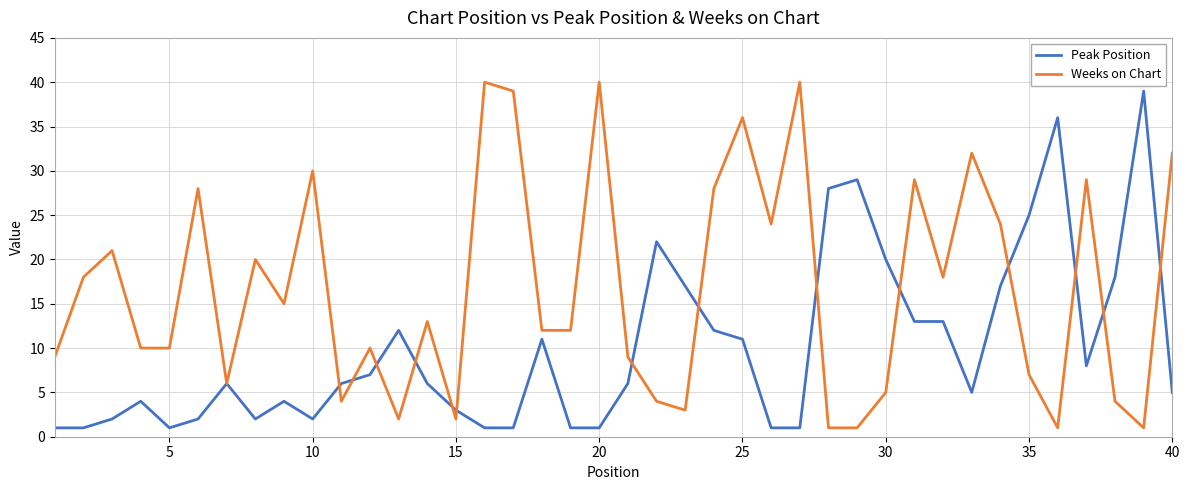

Rank the series by their average value, from highest to lowest.

Weeks on Chart, Peak Position